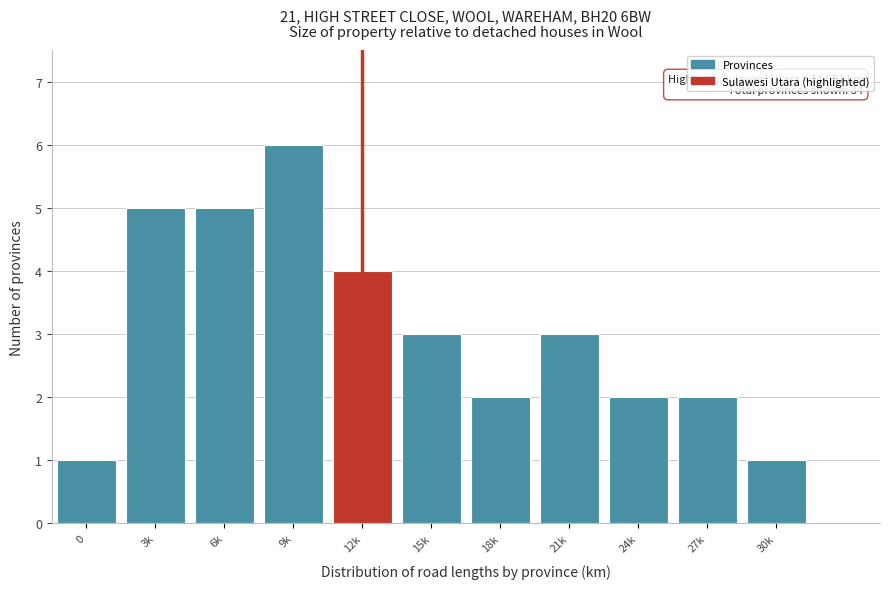

Reading left to right, what are all the values shown in this chart?

0=1	3k=5	6k=5	9k=6	12k=4	15k=3	18k=2	21k=3	24k=2	27k=2	30k=1